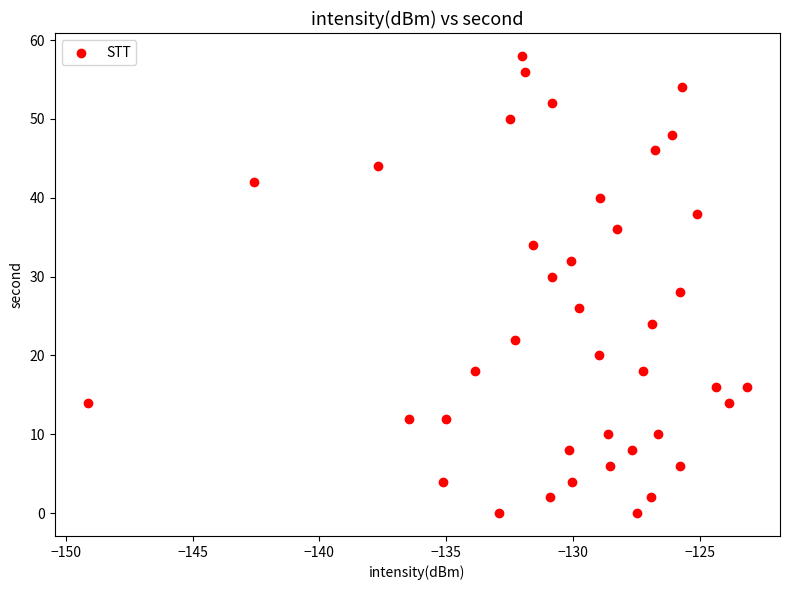

What is the range of Y values (max minus min)?

58